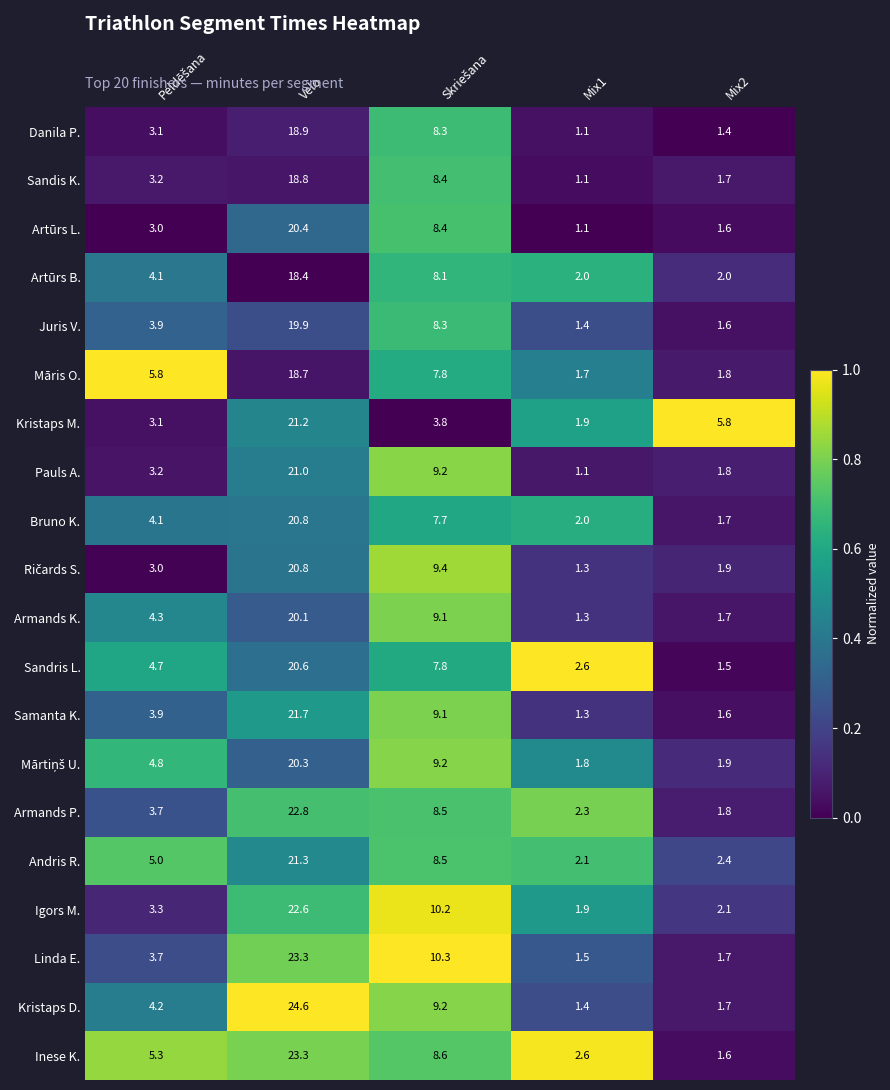

Which series has the largest total across all categories?

Inese K.